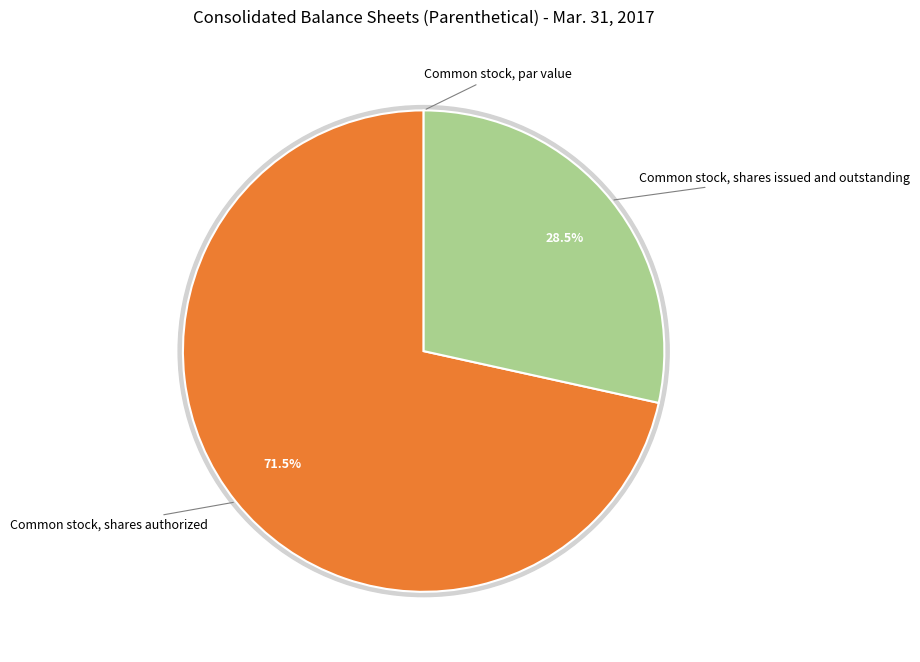

To the nearest percent, what is the difference between the largest and smallest slice percentages?

72%